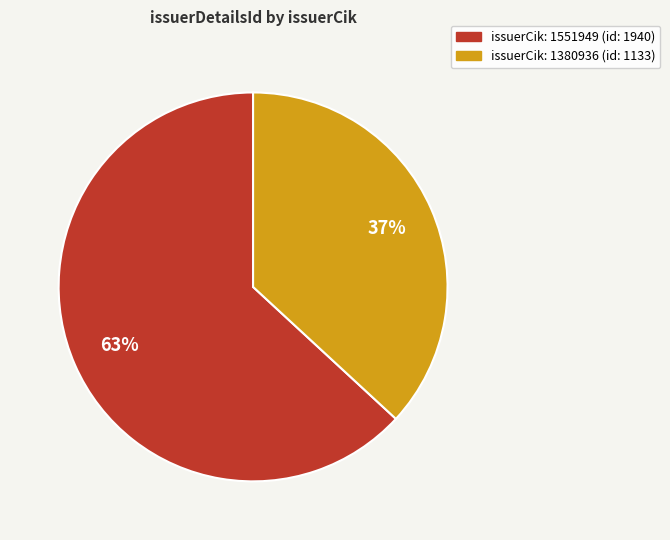

How many slices are in this pie chart?

2